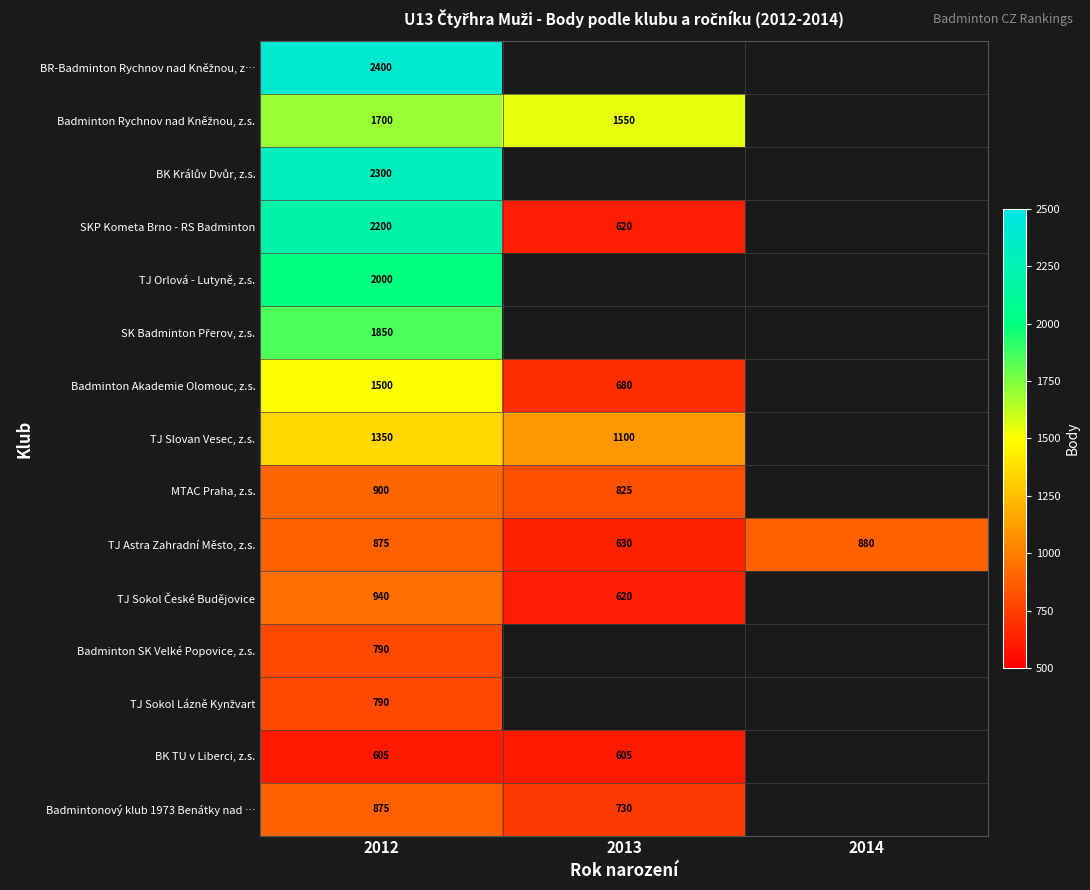

At which category is the sum across all series the highest?

2012